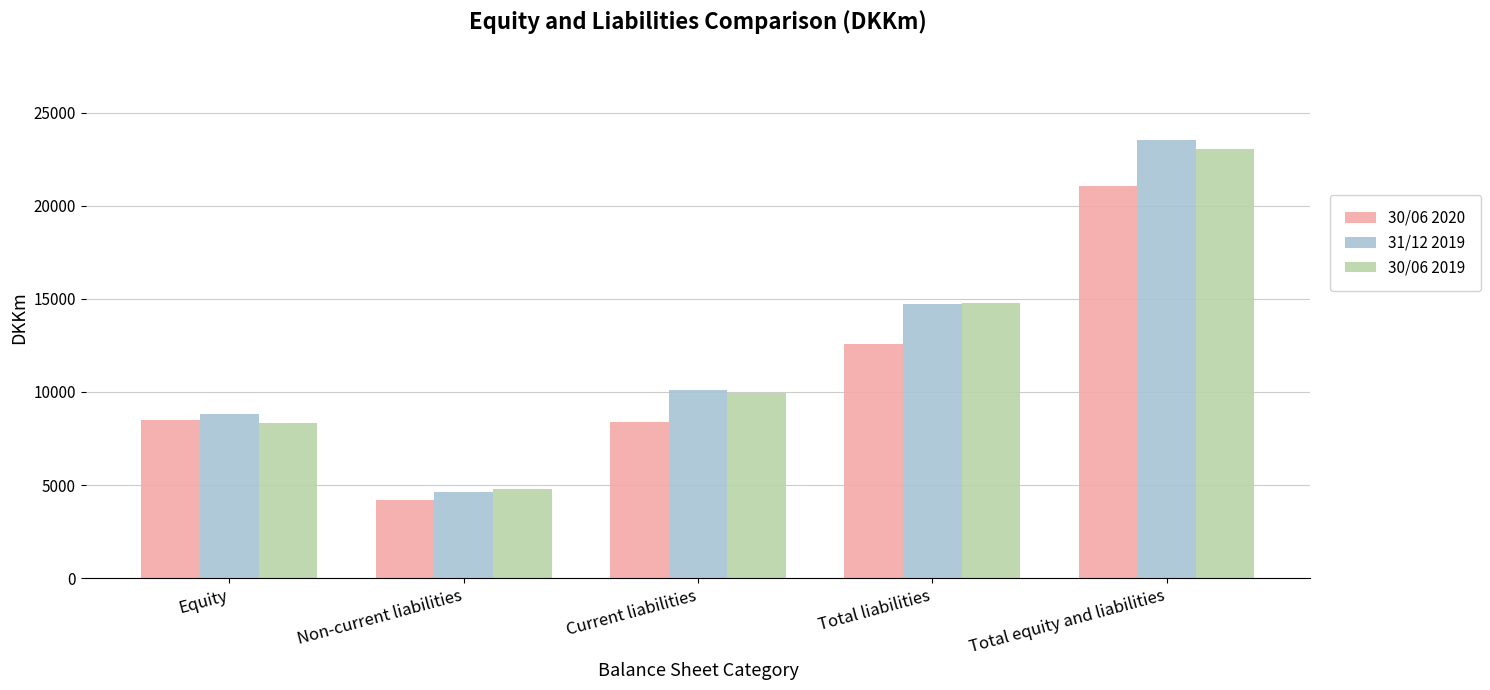

Count the number of data series in this chart.

3